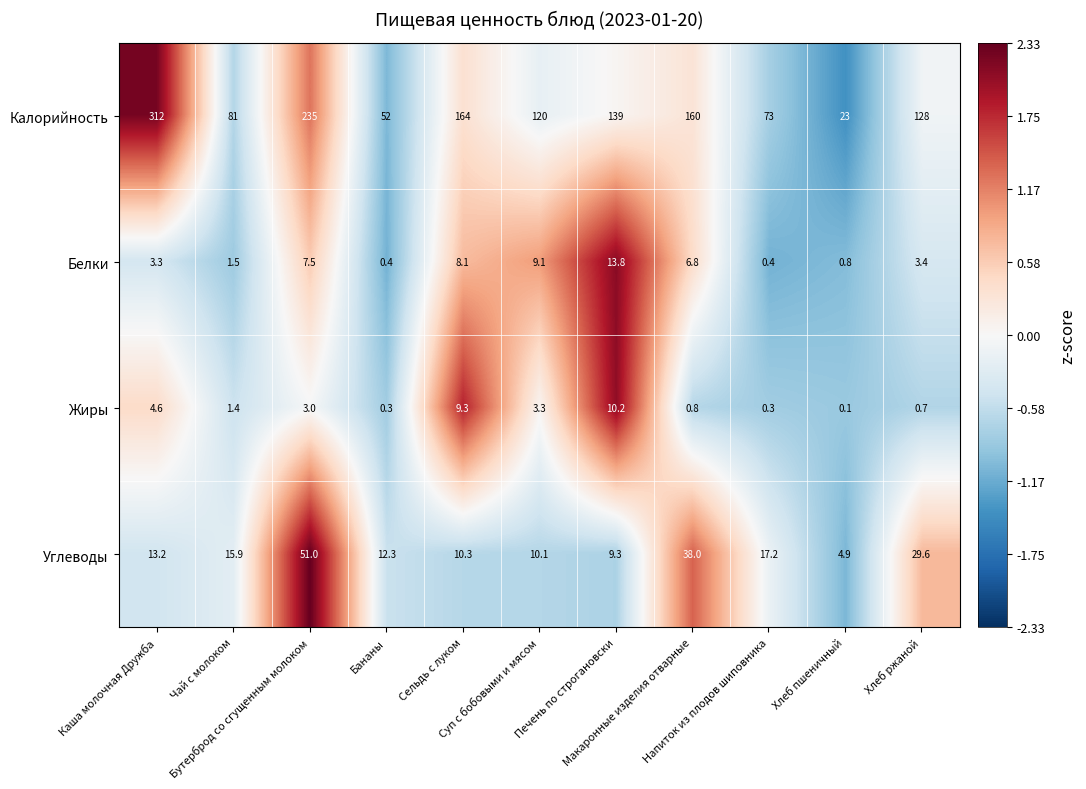

What is the sum of all Белки values?

55.1